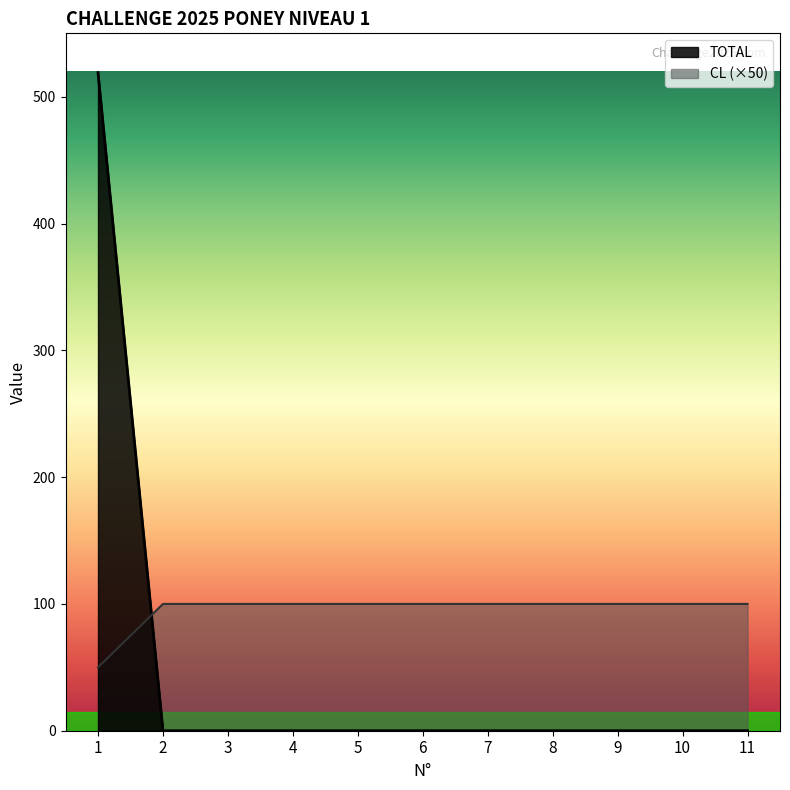

What is the difference between the maximum and minimum values in the CL series?

50